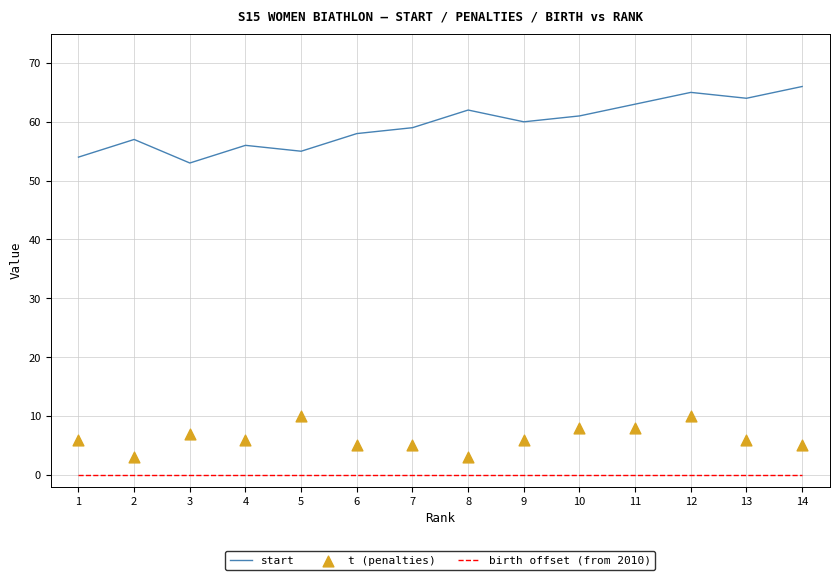

What are all the series names shown in the legend?

start, birth offset (from 2010), t (penalties)